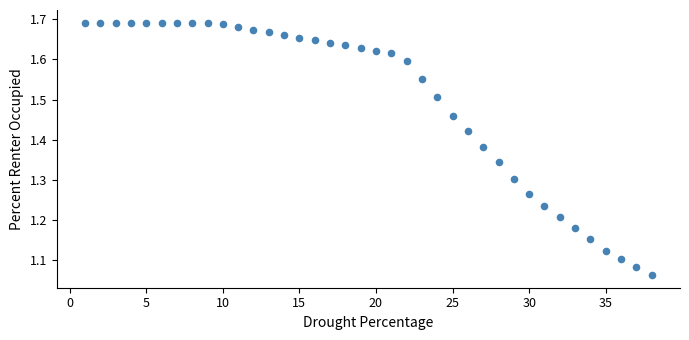

What is the range of Y values (max minus min)?

0.6